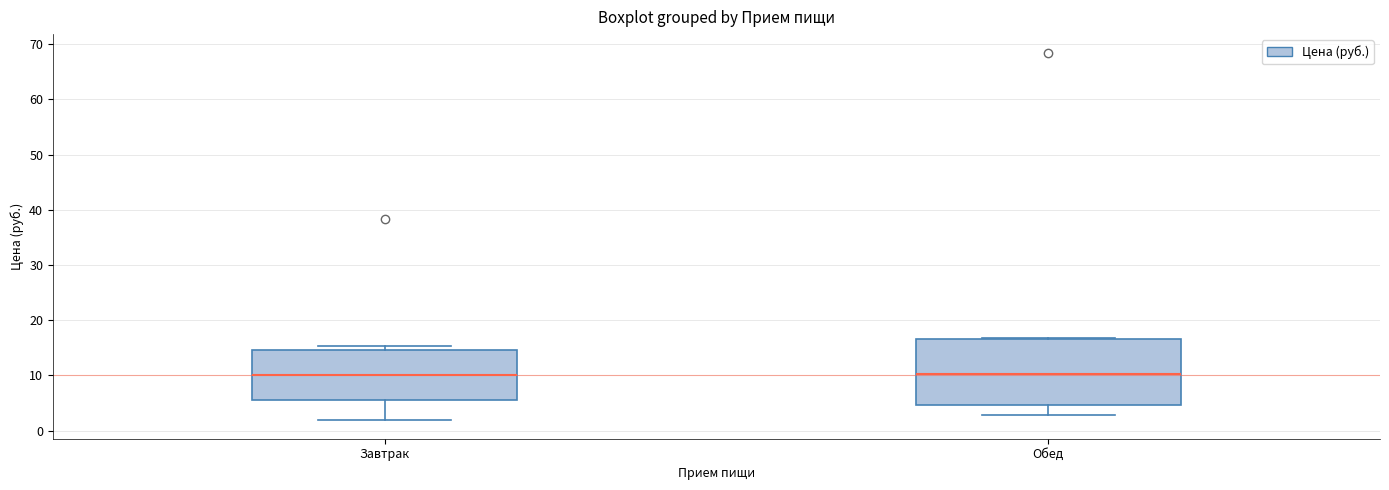

Where does the lower whisker of the box for Завтрак end on the y-axis? The values are not printed on the chart, so give them approximately, as read against the axis.

2